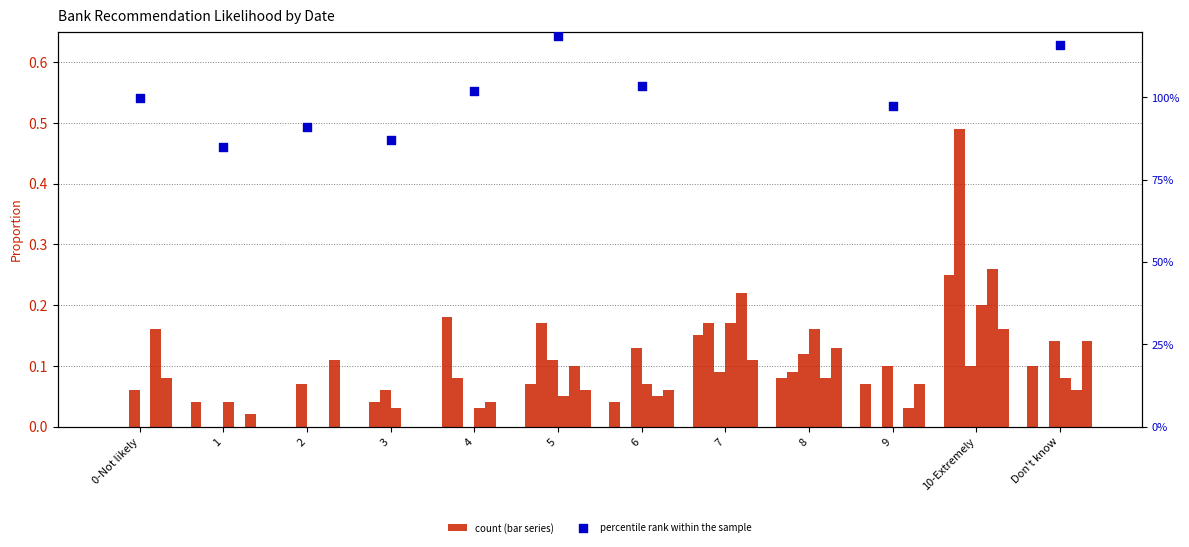

Between Don't know and 2, which is larger?

Don't know